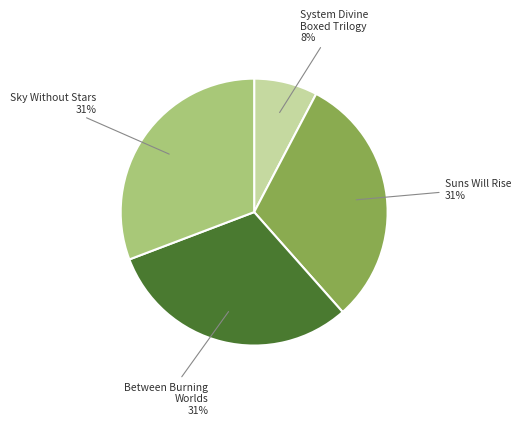

To the nearest percent, what is the difference between the largest and smallest slice percentages?

23%